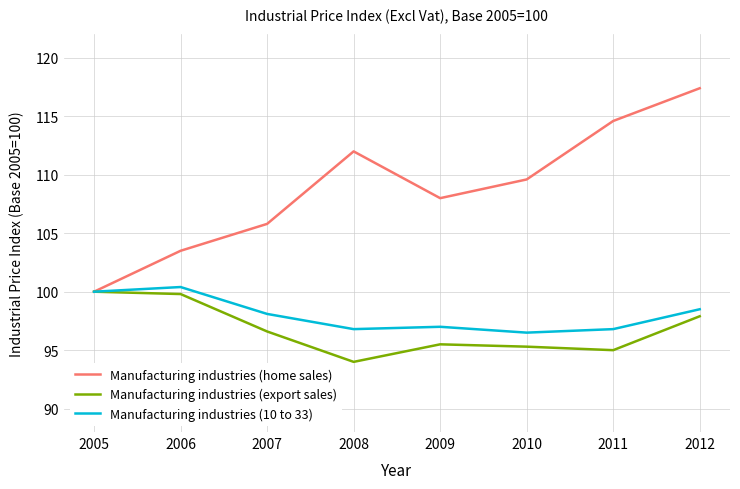

The value of Manufacturing industries (export sales) at 2010 is 64.4. True or false?

False